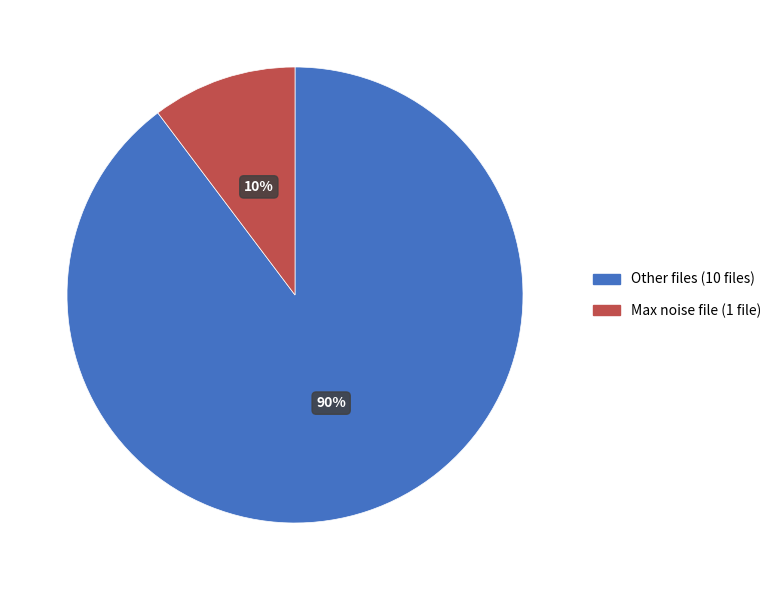

Does any single category account for the majority?

Yes